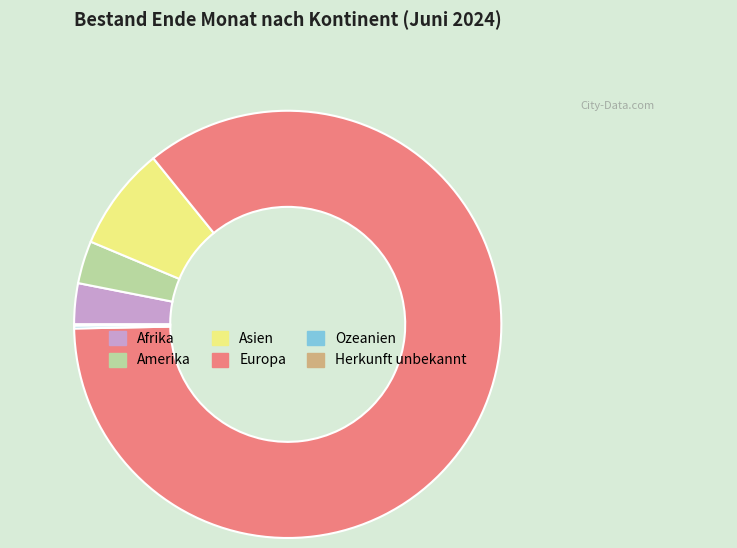

Approximately how many times larger is the value at Asien compared to Afrika?

2.5